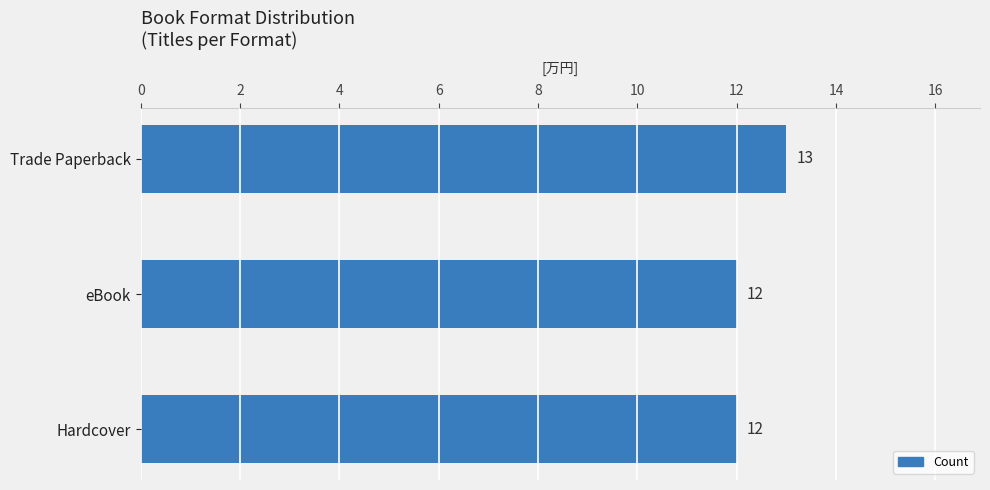

What is the sum of all values?

37